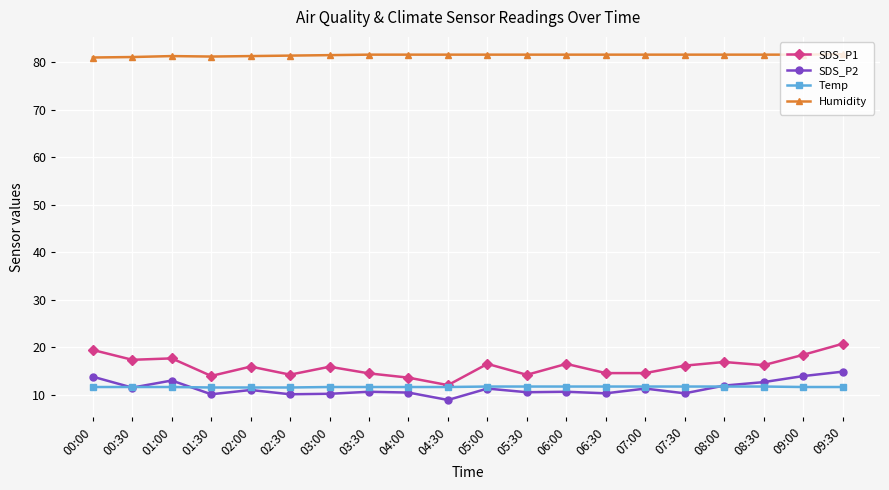

What is the minimum value shown in the chart?

8.9